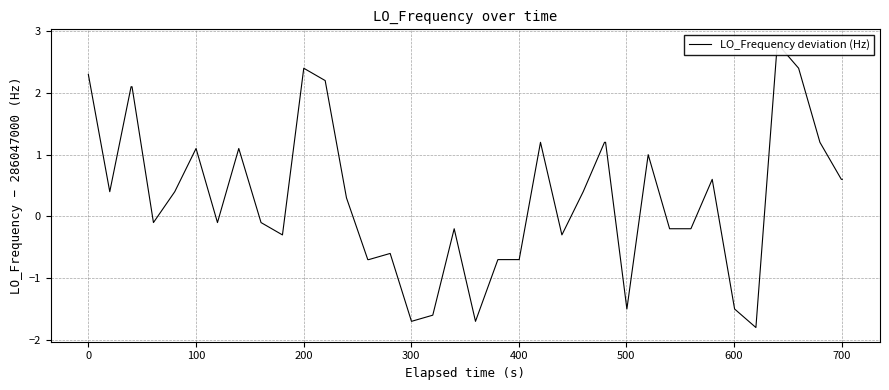

What is the difference between the maximum and minimum values?

4.6